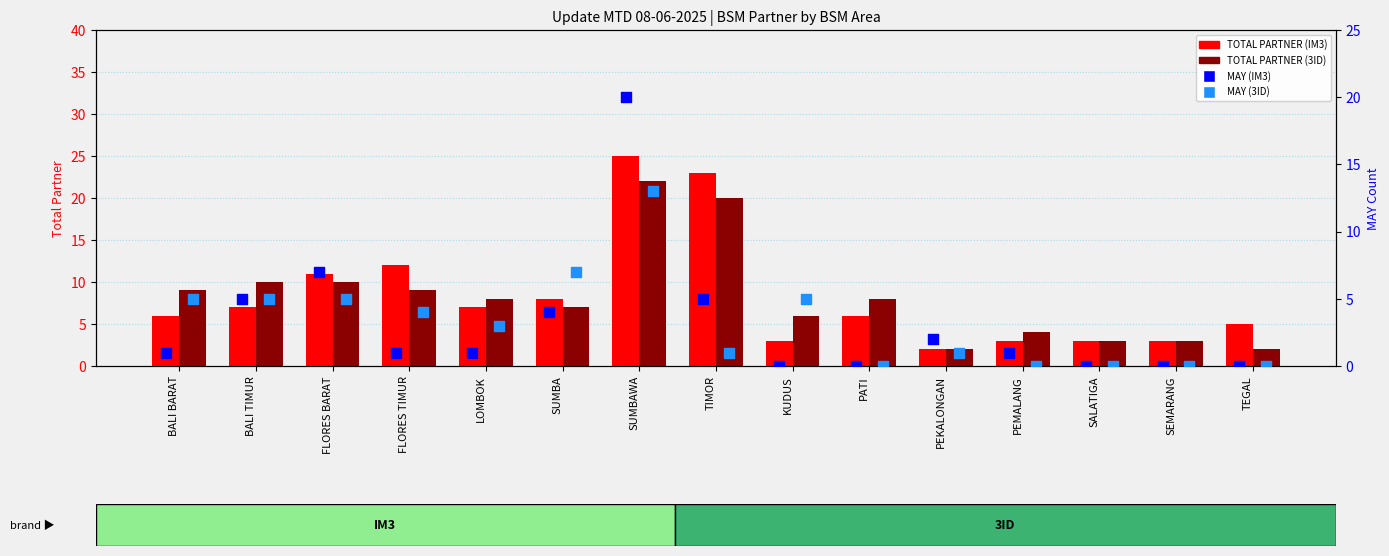

Which series has the largest Y range (max minus min)?

TOTAL PARTNER (IM3)